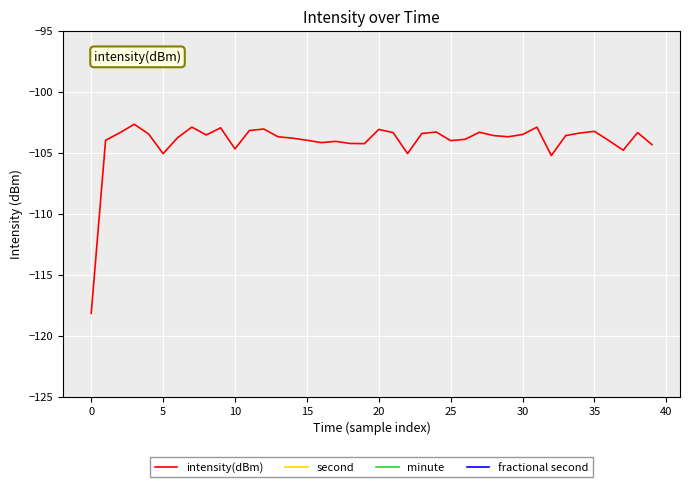

Is it true that intensity(dBm) equals -48.1 at 0?

False